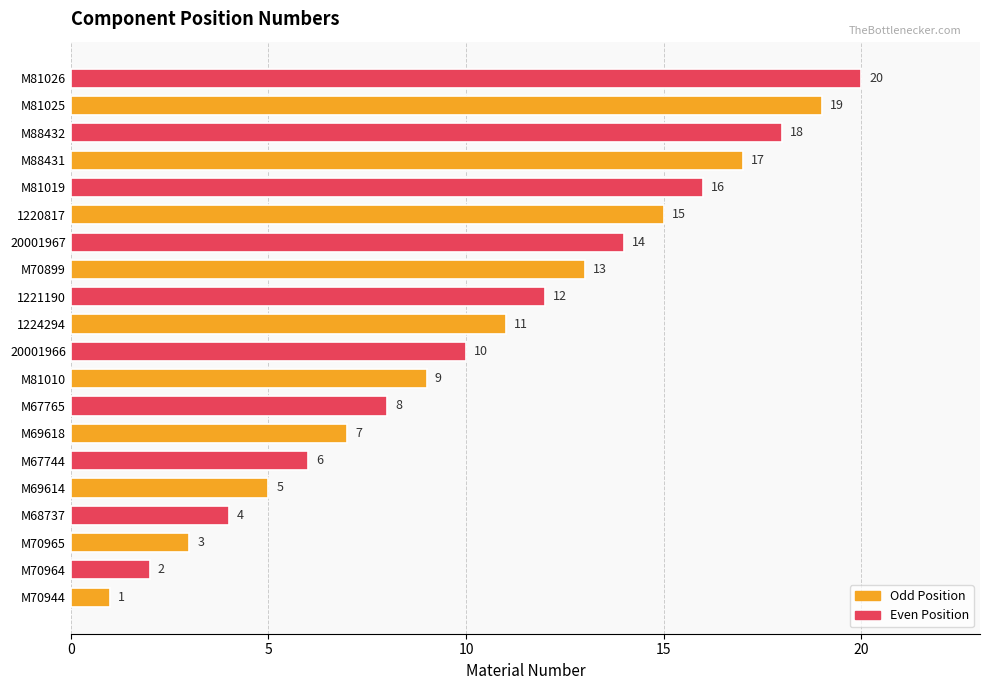

What is the difference between the second highest and second lowest values?

17